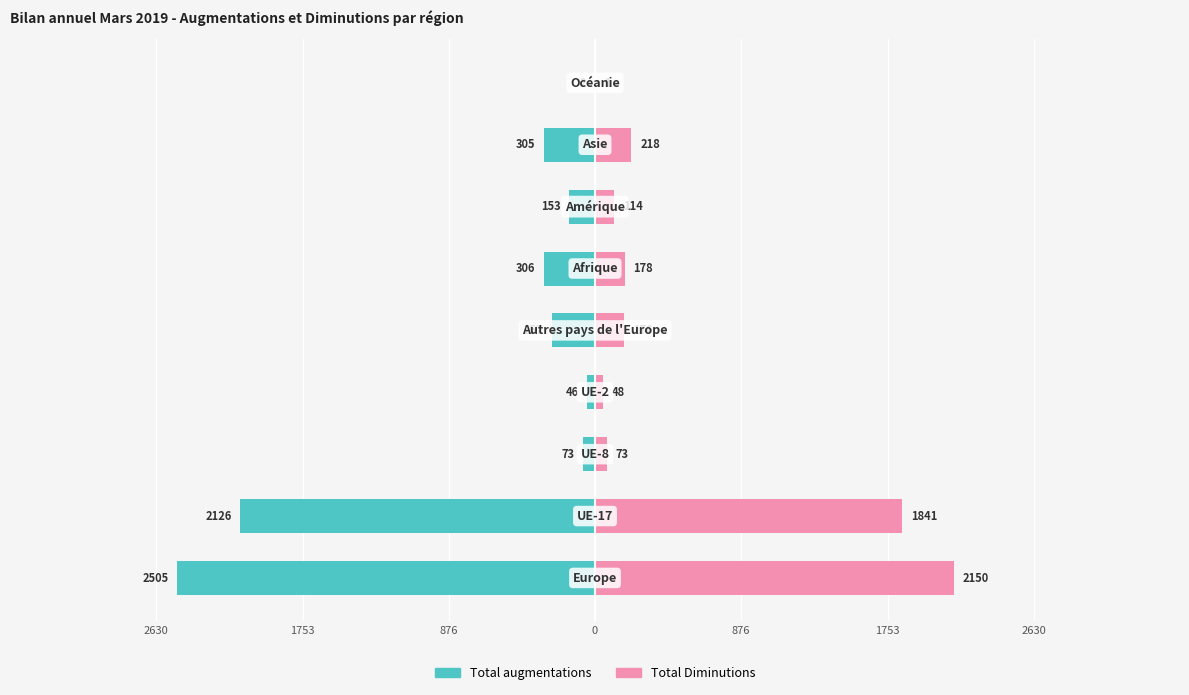

How many groups of bars are there?

9